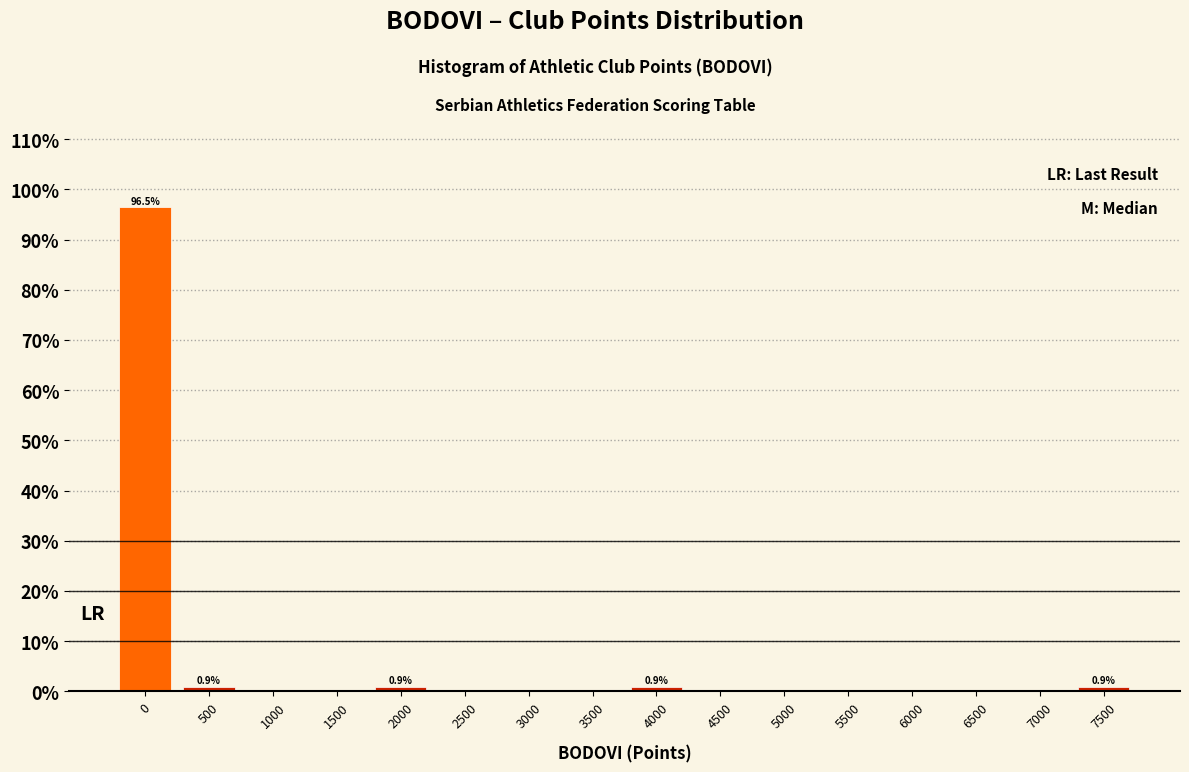

Reading left to right, list all the values displayed in this chart.

0=96.5	500=0.9	1000=0.0	1500=0.0	2000=0.9	2500=0.0	3000=0.0	3500=0.0	4000=0.9	4500=0.0	5000=0.0	5500=0.0	6000=0.0	6500=0.0	7000=0.0	7500=0.9